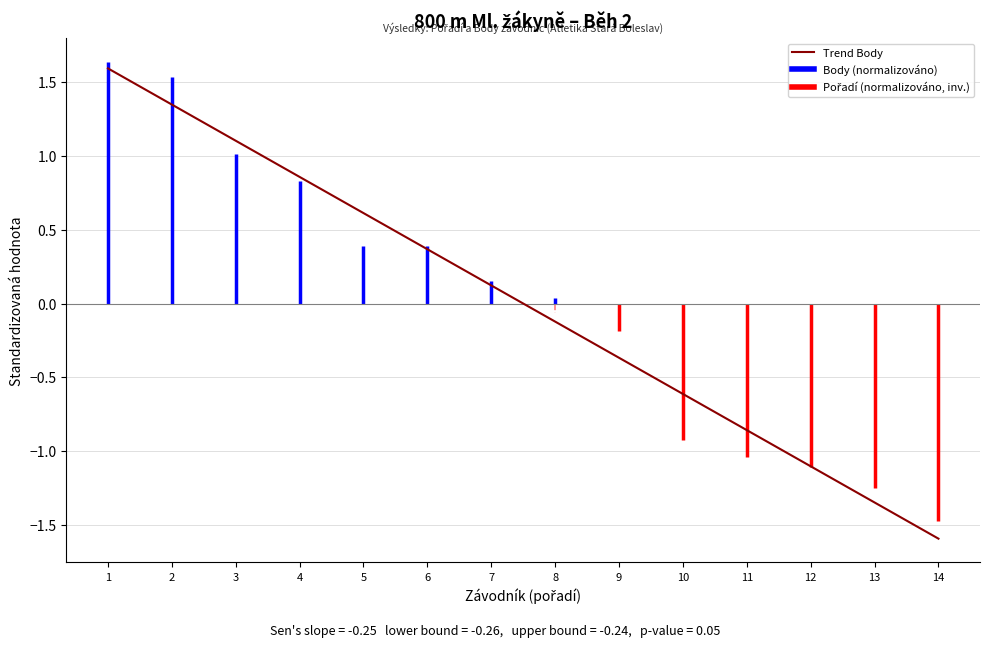

Which has a higher value, 2 or 13?

2